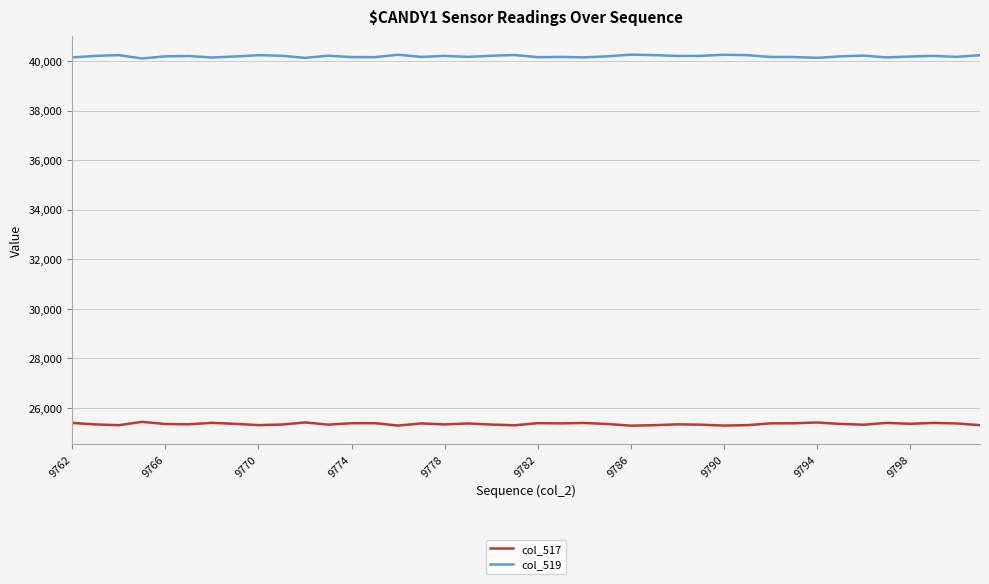

Rank the series by their average value, from highest to lowest.

col_519, col_517